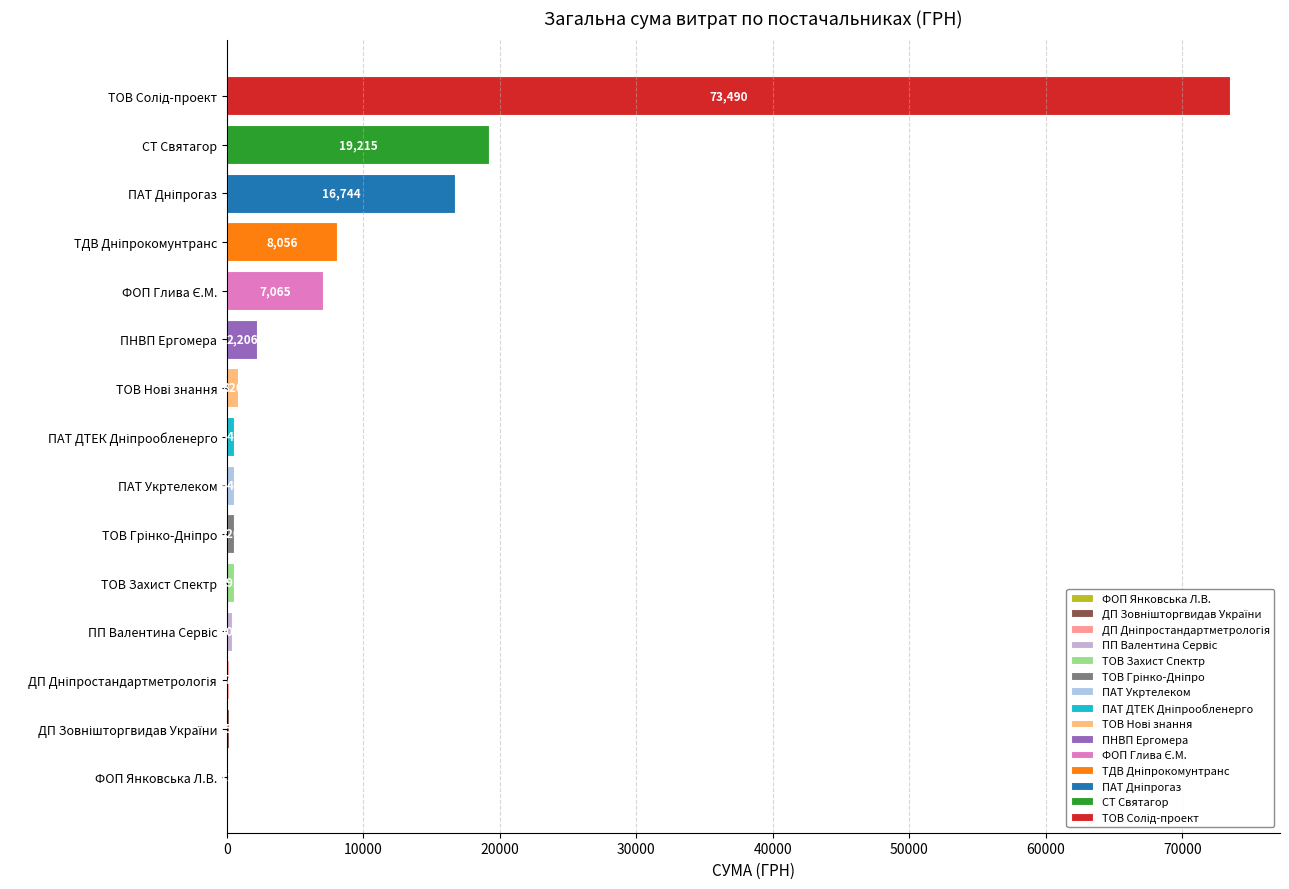

Reading right to left, what are all the values shown in this chart?

ПП "Валентина Сервіс"=400.0	ДП "Дніпростандартметрологія"=171.3	ТОВ "Захист Спектр"=492.5	ТОВ "Нові знання"=820.0	ПАТ "Укртелеком"=546.3	ПАТ "ДТЕК Дніпрообленерго"=548.6	ФОП "Янковська Л.В."=12.8	ТОВ "Грінко-Дніпро"=520.1	ФОП "Глива Є.М."=7065.0	ДП "Зовнішторгвидав України"=158.6	ПНВП "Ергомера" =2205.5	ТОВ "Солід-проект"=73490.0	СТ "Святагор"=19215.0	ТДВ "Дніпрокомунтранс"=8056.2	ПАТ "Дніпрогаз"=16744.0